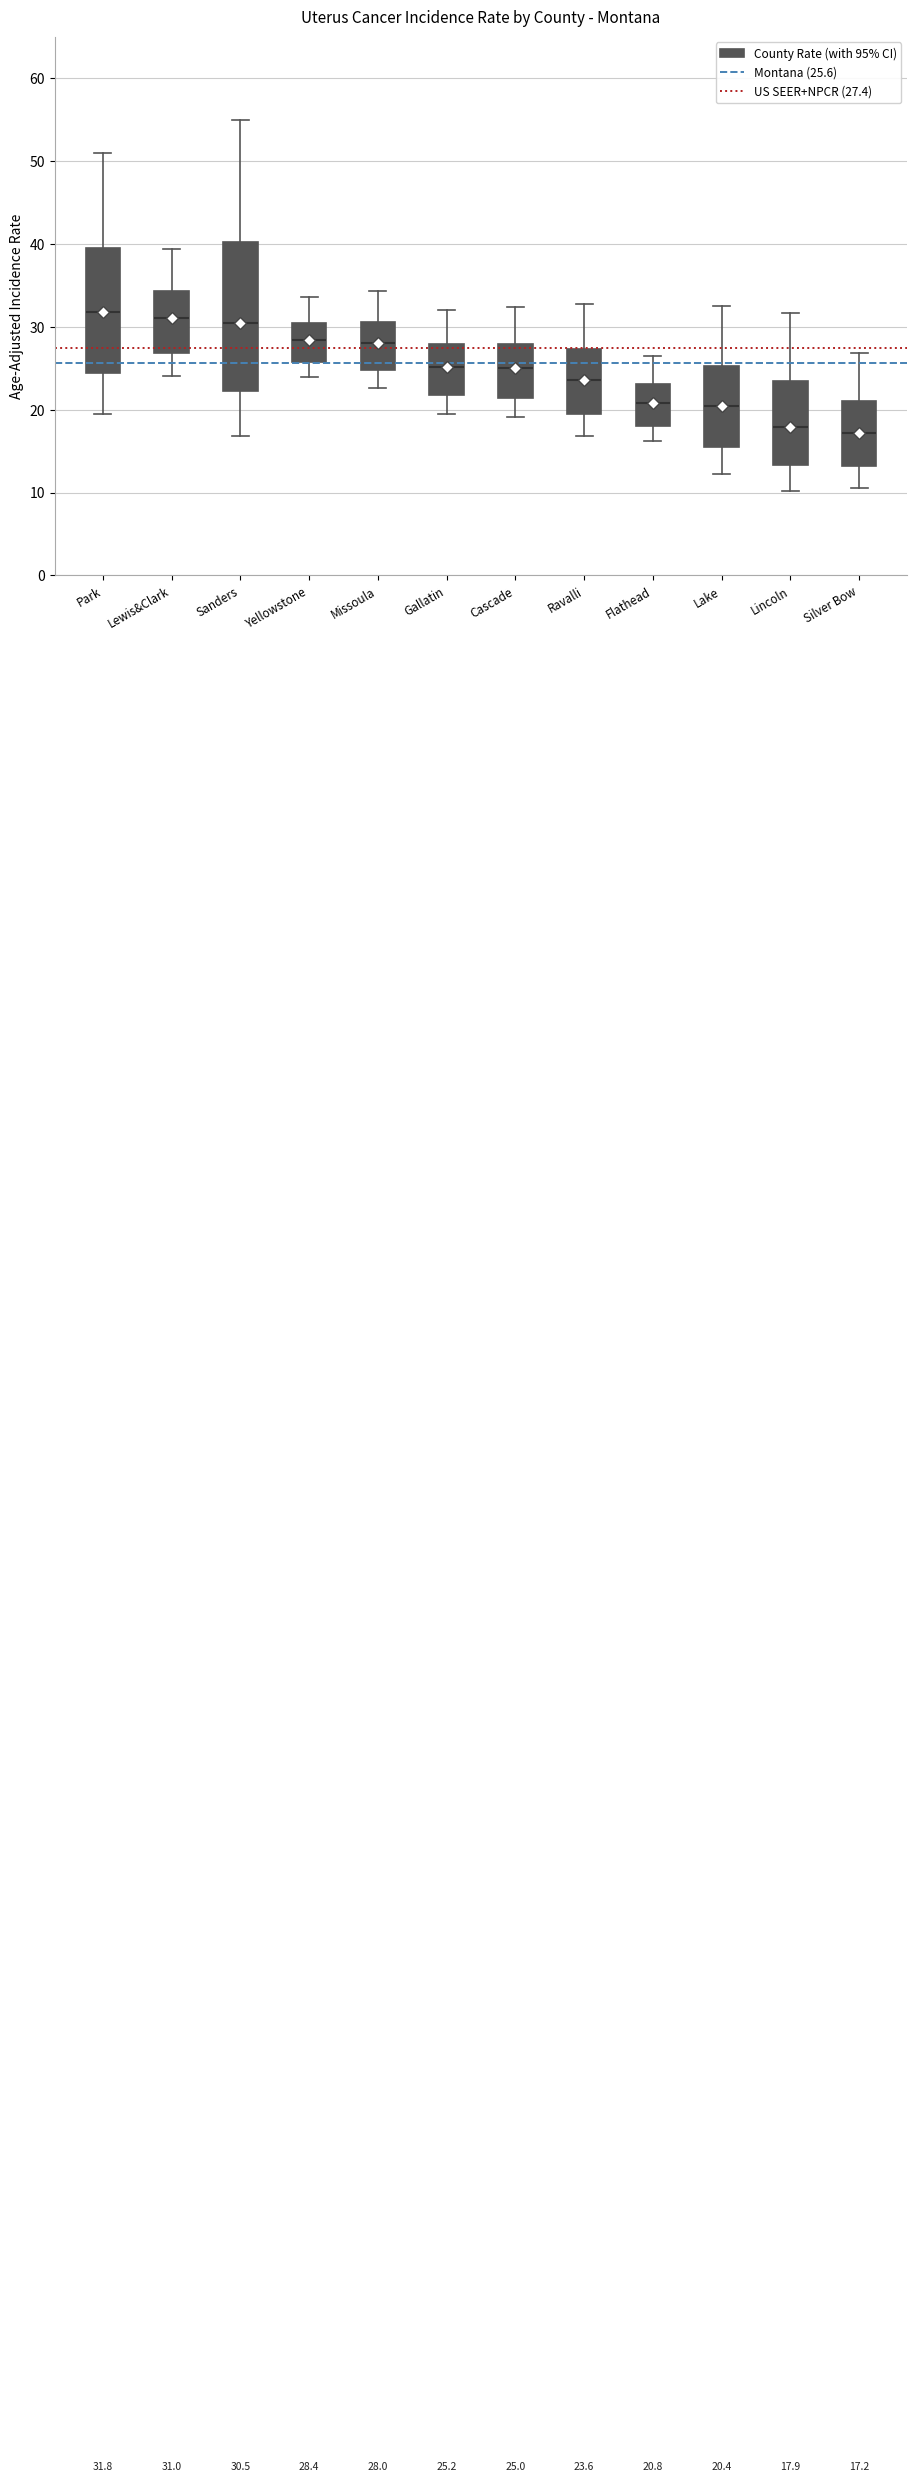

Comparing the boxes themselves (not the whiskers), which one is the tallest?

Sanders